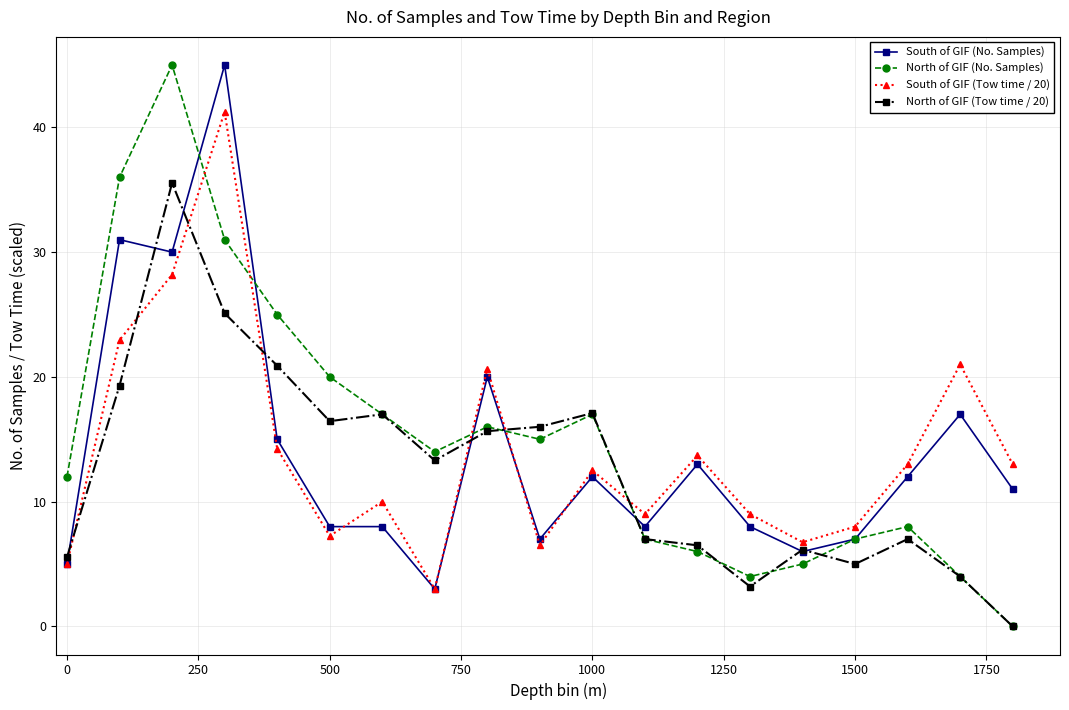

What is the maximum value for North of GIF (No. Samples)?

45.0